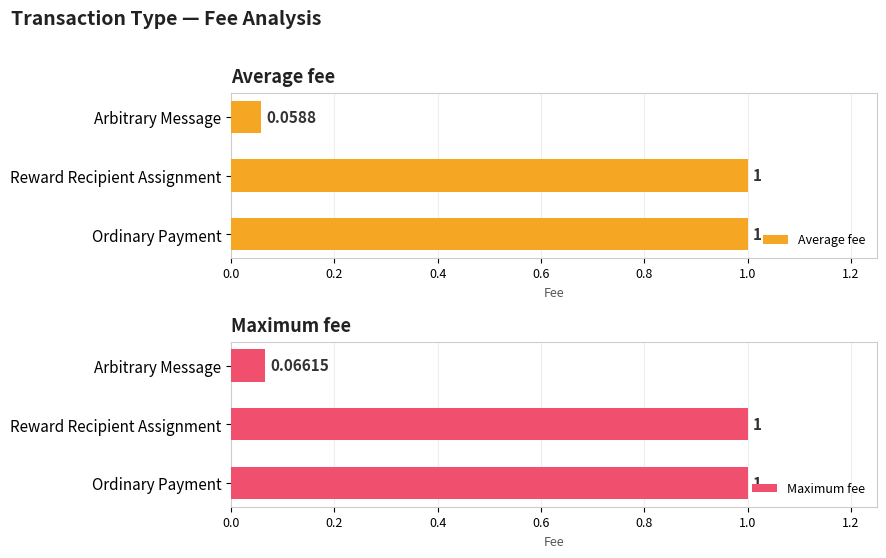

What are all the series names shown in the legend?

Average fee, Maximum fee